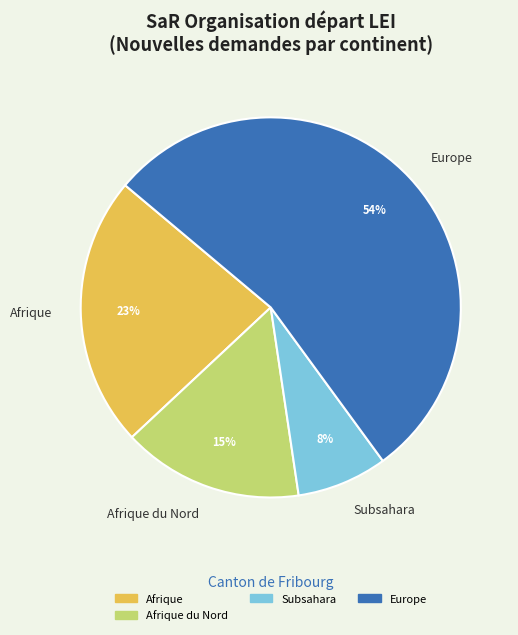

Which slice represents more than half of the pie?

Europe